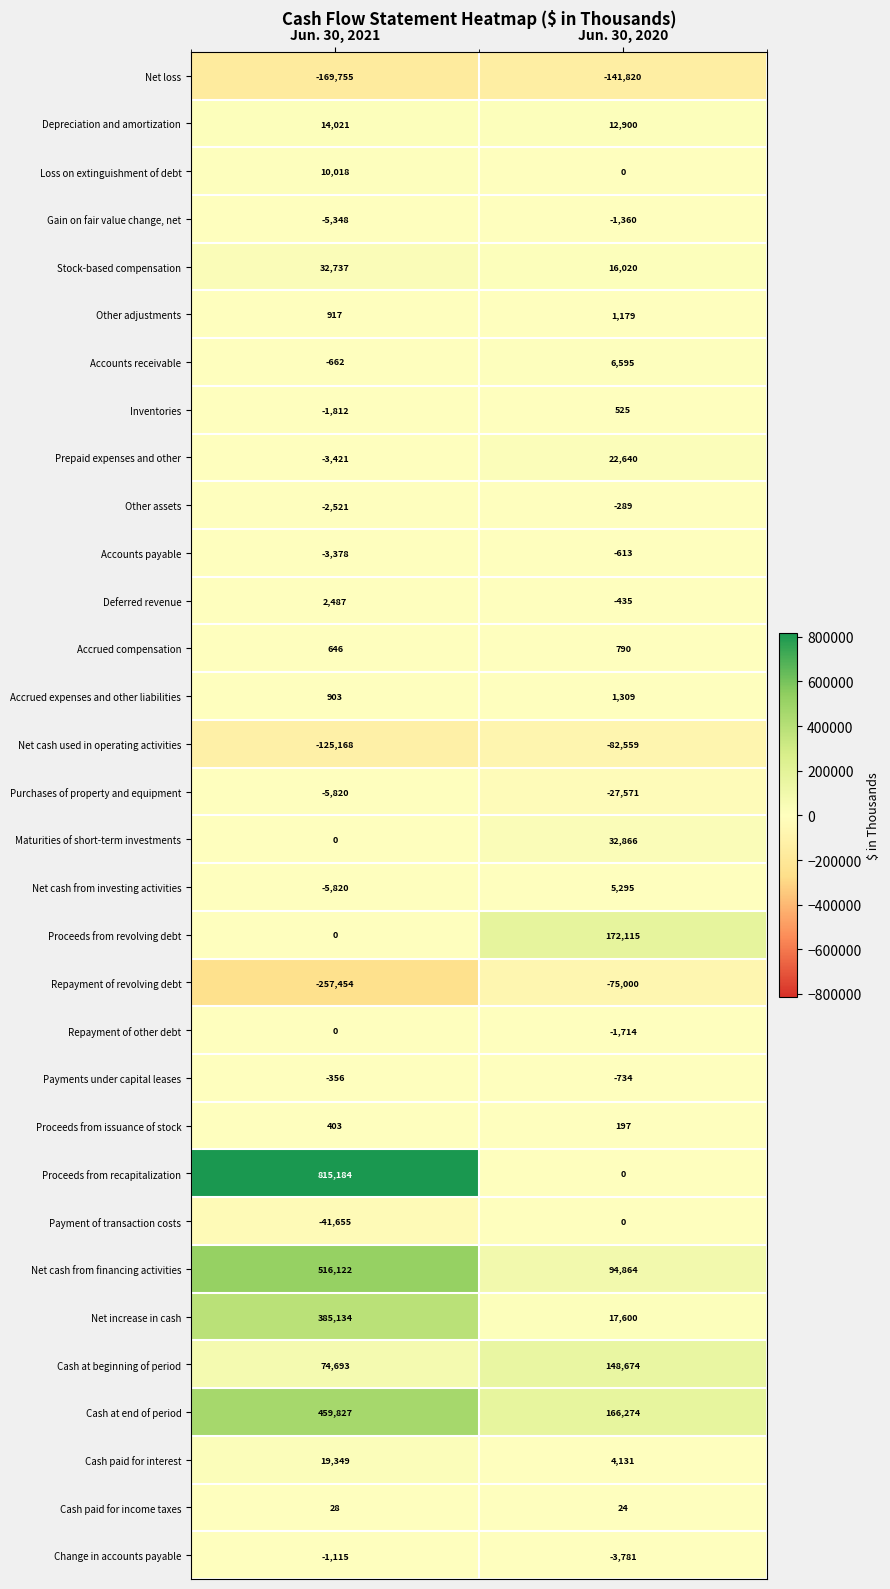

What is the average value of the Maturities of short-term investments series?

16433